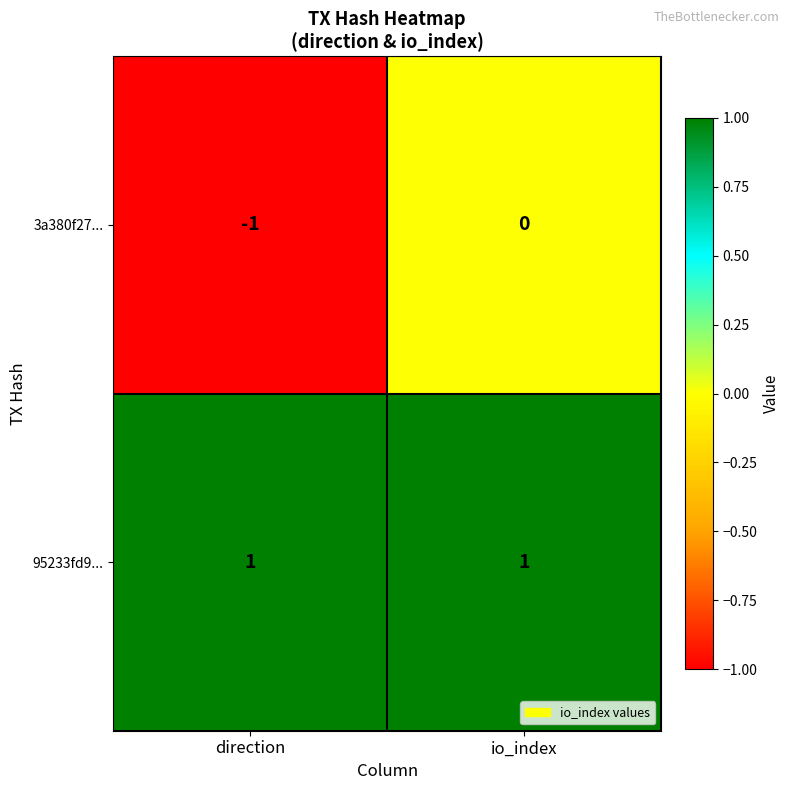

What is the difference between the highest and lowest values at direction?

2